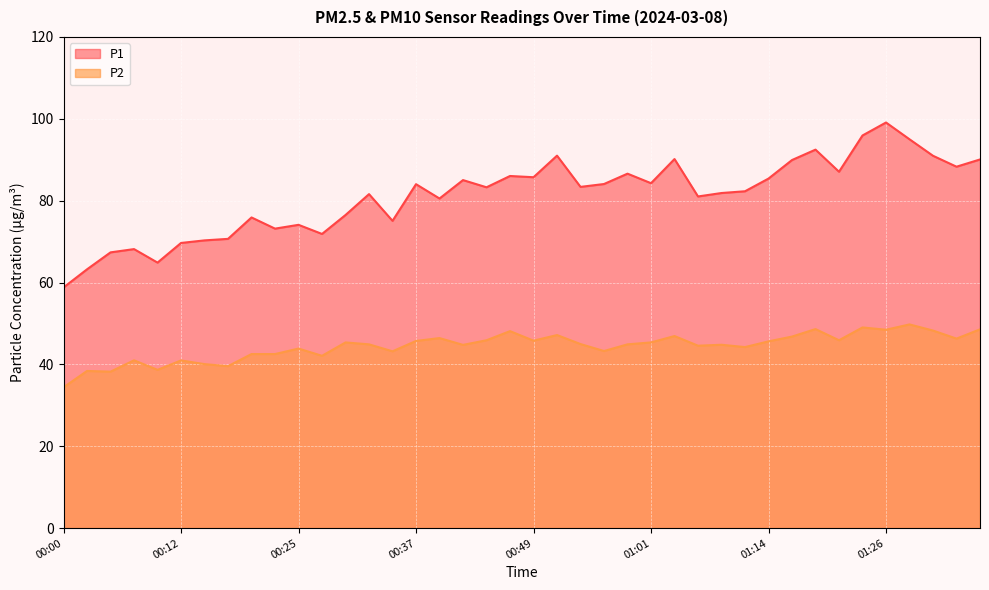

Where does the P1 series first go above 83?

00:37